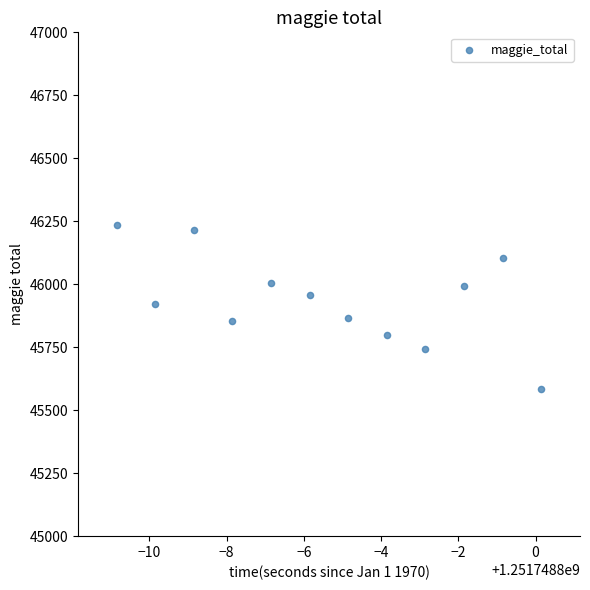

What is the range of Y values (max minus min)?

651.0